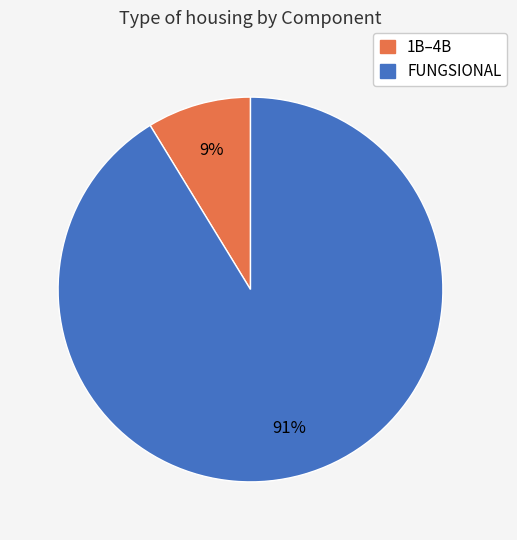

Does any single category account for the majority?

Yes